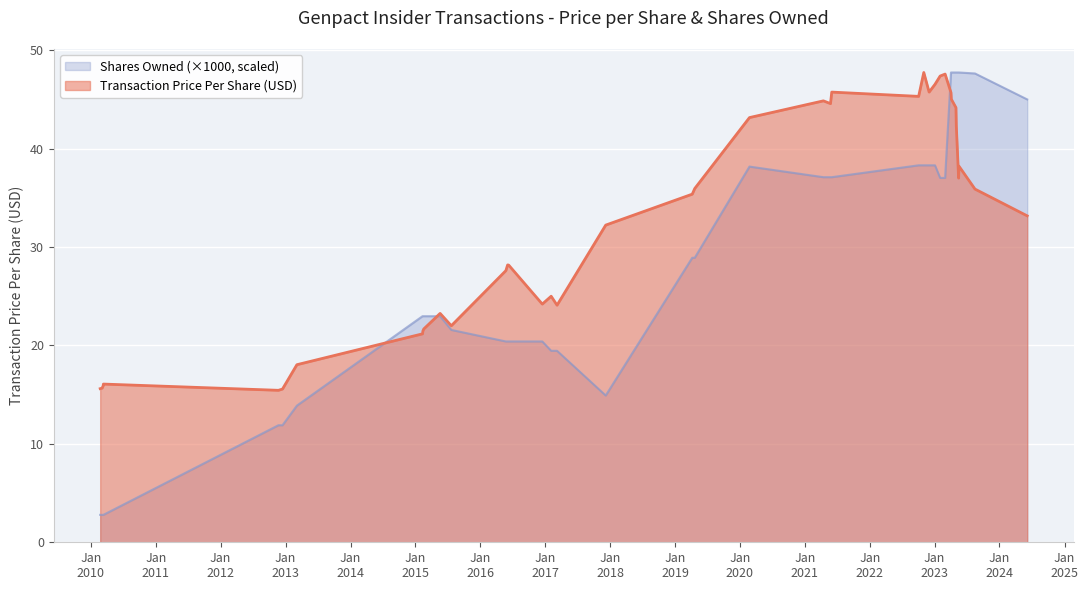

Rank the categories by sharesOwnedFollowingTransaction value from highest to lowest.

2023-04-03, 2023-04-05, 2023-05-01, 2023-05-03, 2023-05-16, 2023-05-18, 2023-08-16, 2024-06-05, 2022-10-03, 2022-11-01, 2022-12-01, 2023-01-03, 2020-02-24, 2021-04-15, 2021-05-25, 2021-06-01, 2023-02-01, 2023-03-01, 2019-04-08, 2019-04-22, 2015-02-10, 2015-02-12, 2015-02-17, 2015-05-20, 2015-07-22, 2016-05-24, 2016-06-03, 2016-06-09, 2016-12-15, 2017-02-03, 2017-03-08, 2017-12-07, 2013-03-05, 2012-11-21, 2012-12-14, 2010-02-22, 2010-03-05, 2010-03-11, 2010-03-12